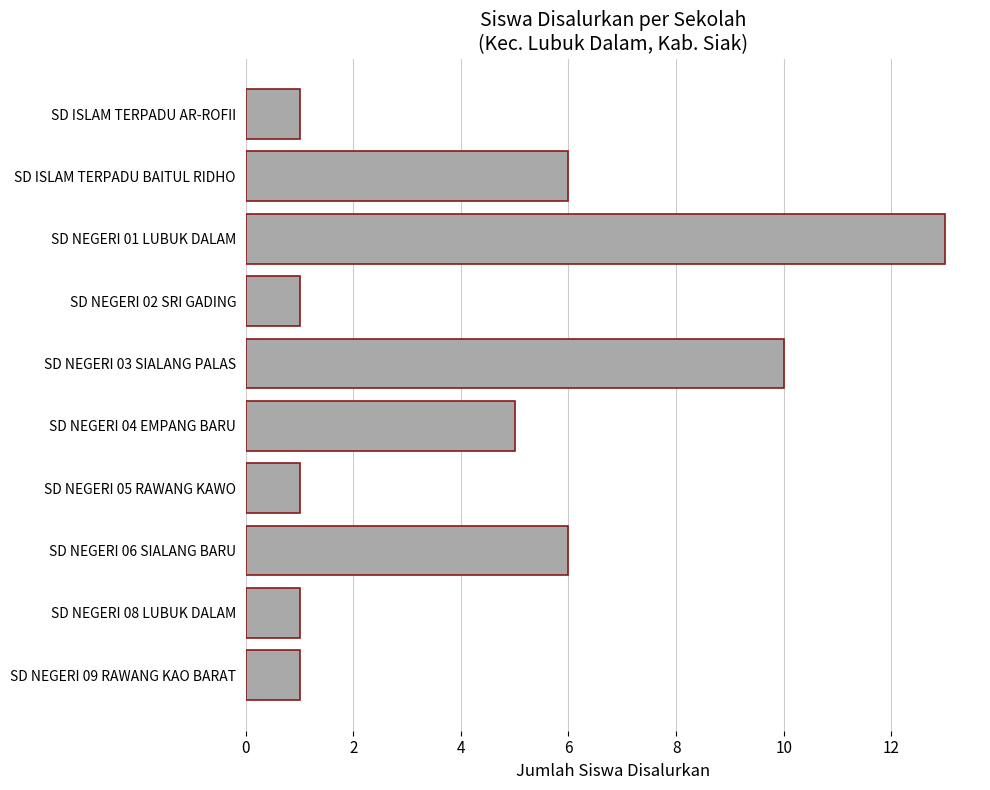

What is the value of the 8th bar from the top?

6